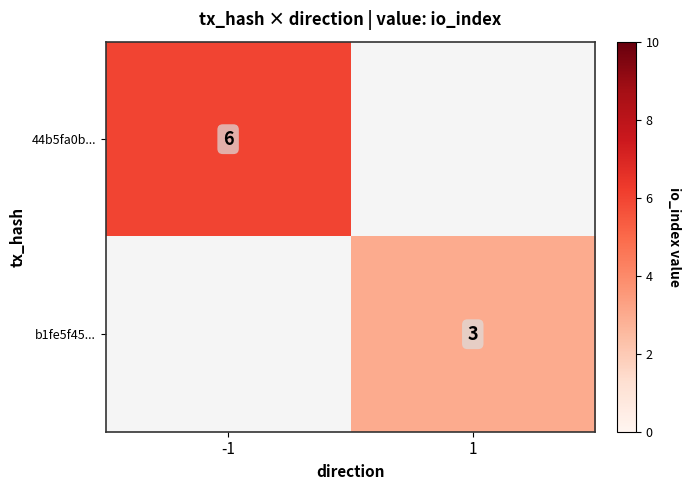

Is the value of b1fe5f45... at 1 greater than the value of 44b5fa0b... at -1?

No